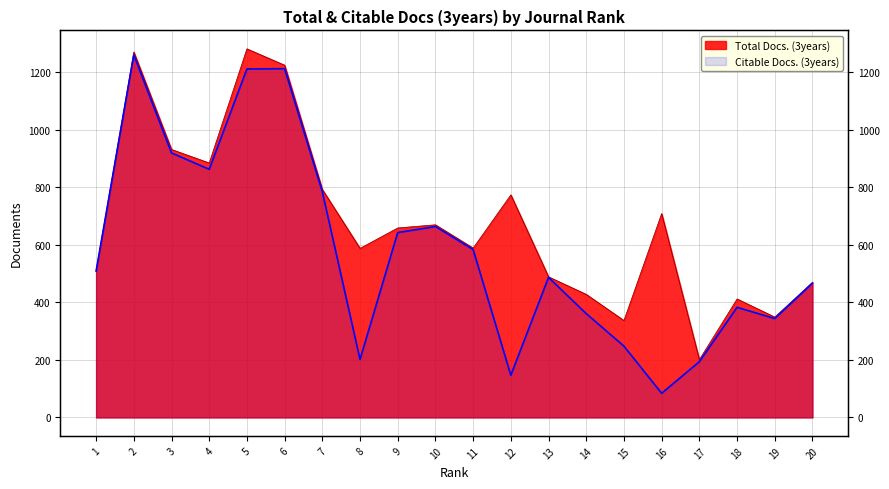

How many data points in Total Docs. (3years) are less than 659?

10